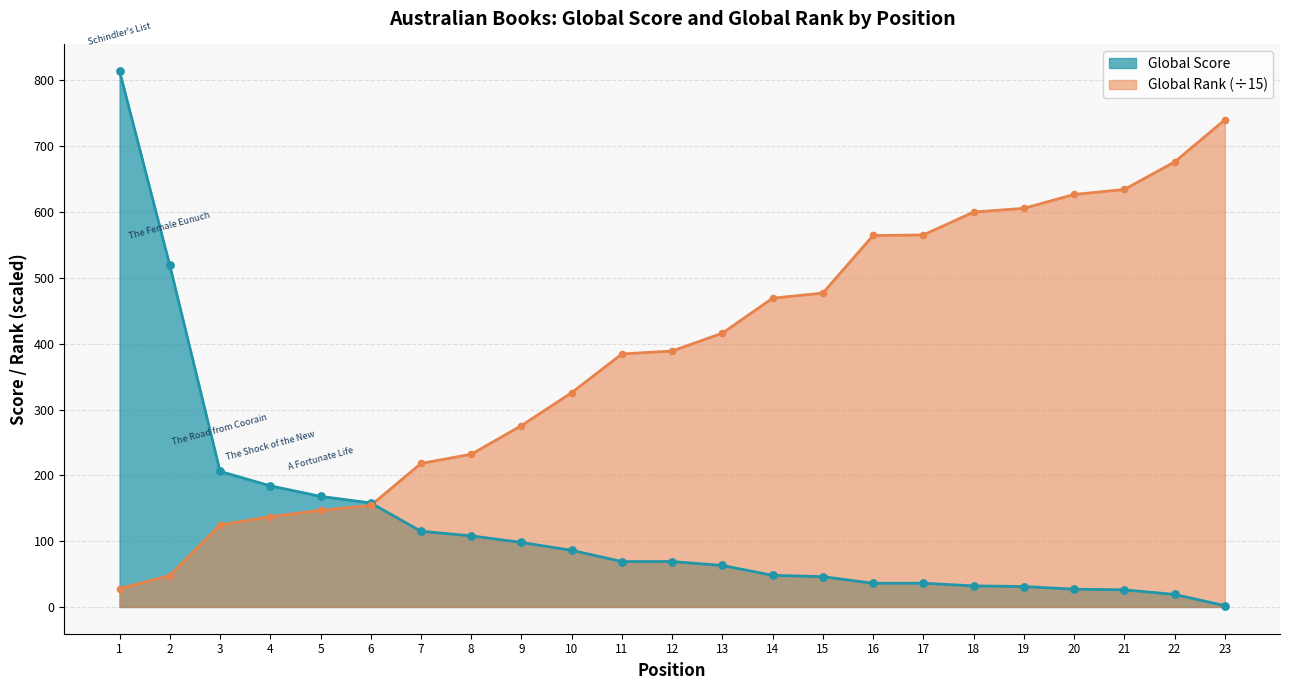

What is the total value across all series at 19?

636.7